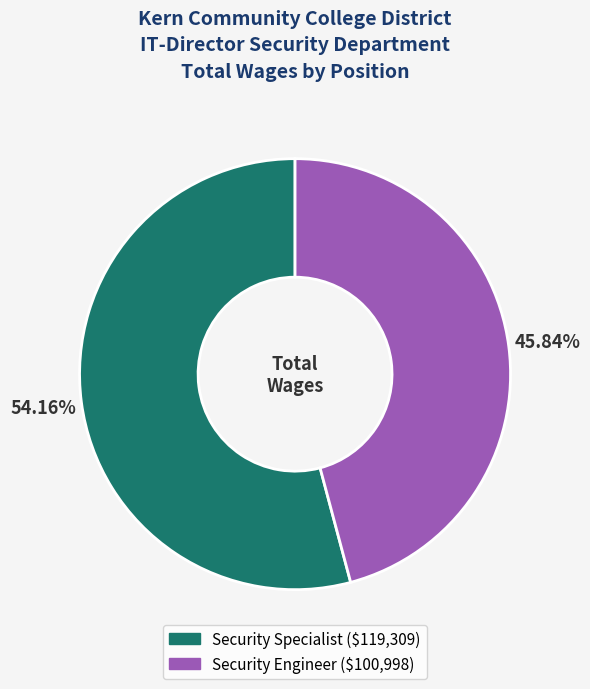

To the nearest percent, what portion does Security Engineer represent?

46%